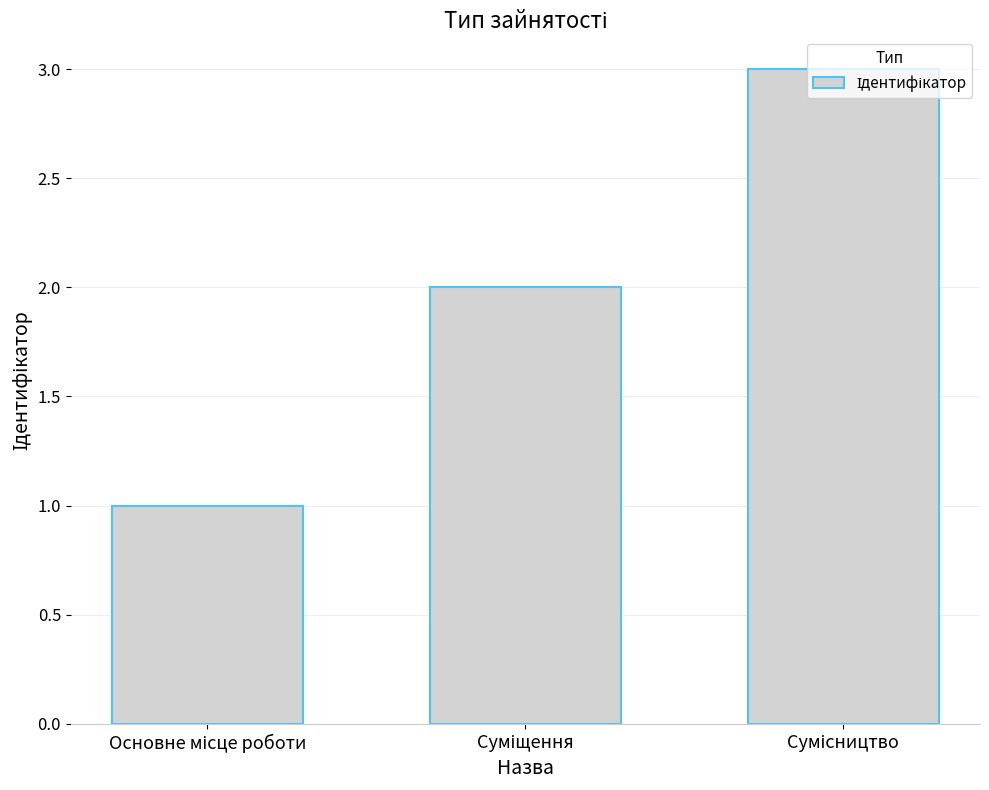

Reading left to right, extract all data points from this chart.

1	2	3